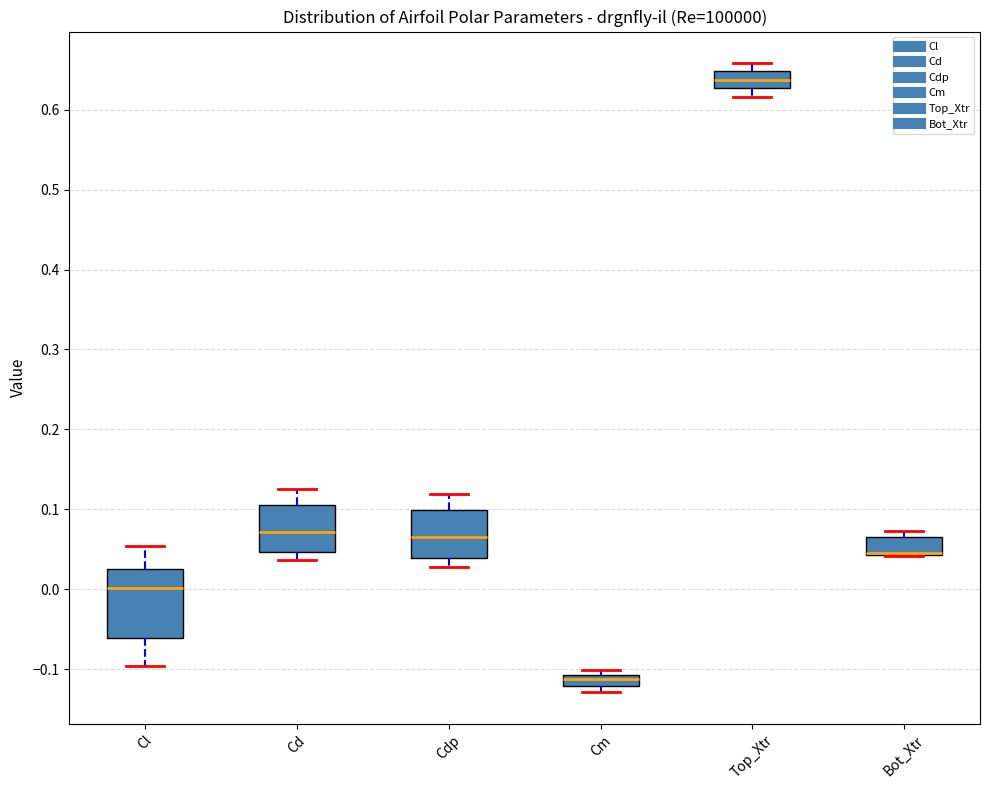

Which box is the tallest, from its lower edge to its upper edge?

Cl